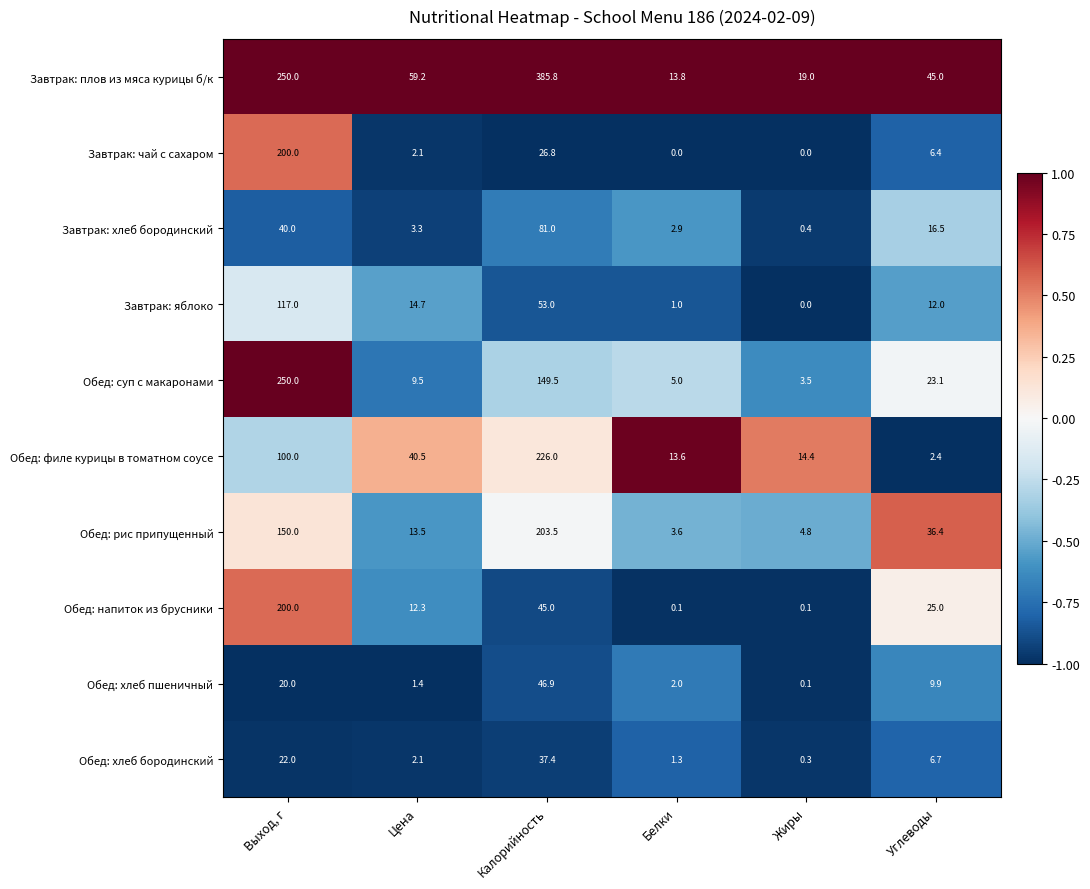

What is the total value across all series at Углеводы?

183.4